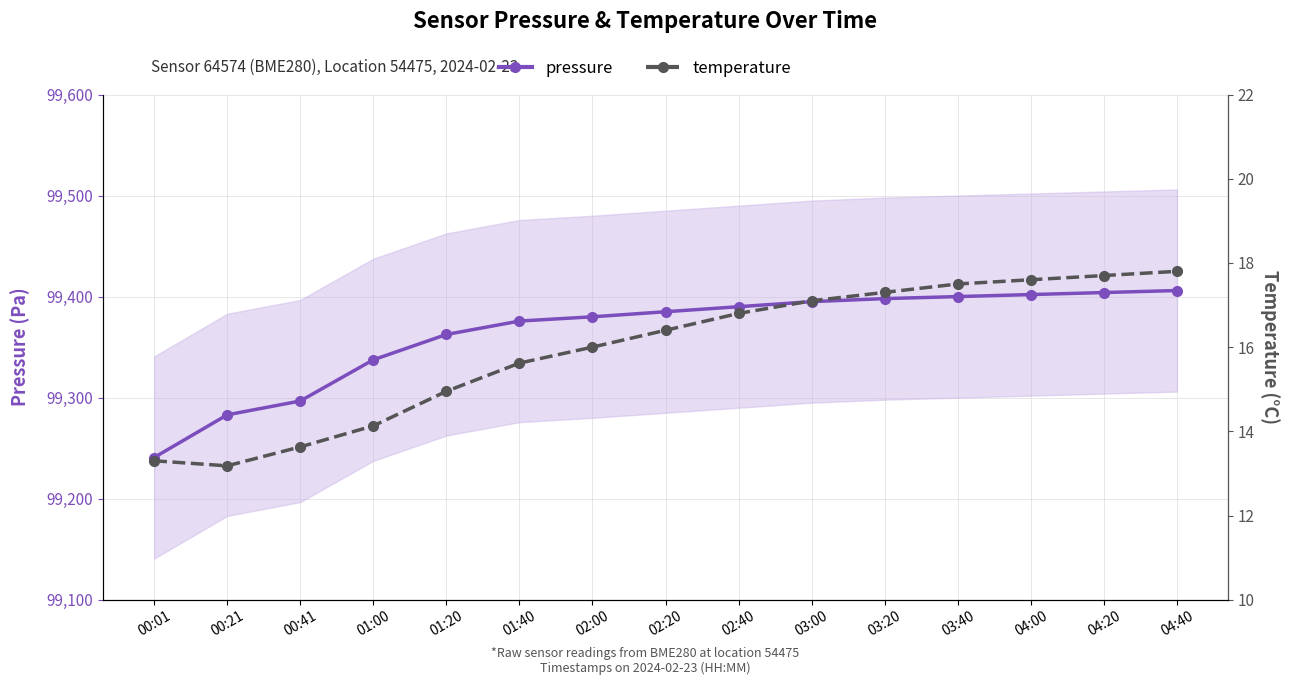

At which label does pressure reach its peak?

04:40